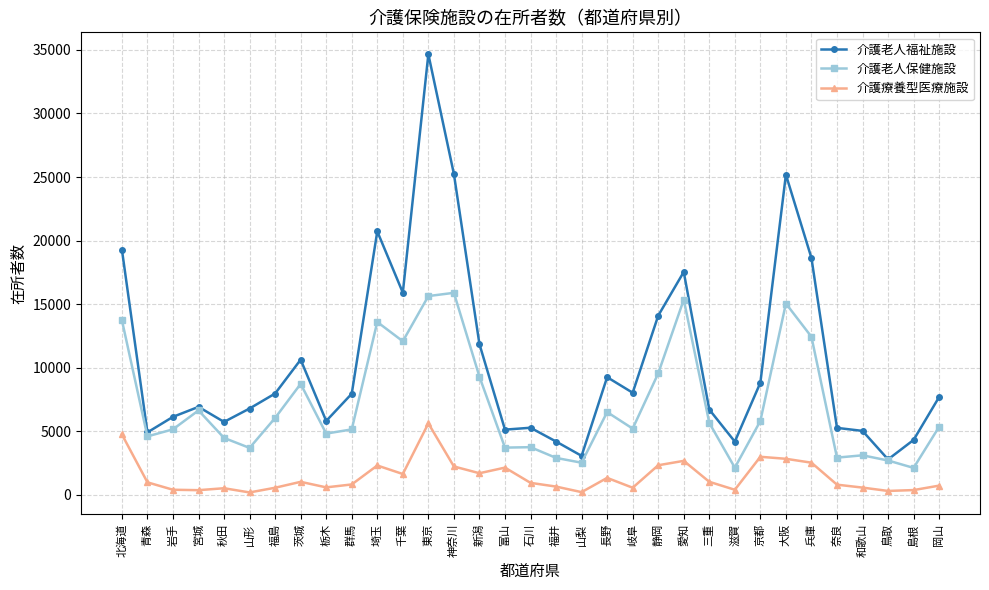

What is the approximate value of 介護療養型医療施設 at 千葉?

1624